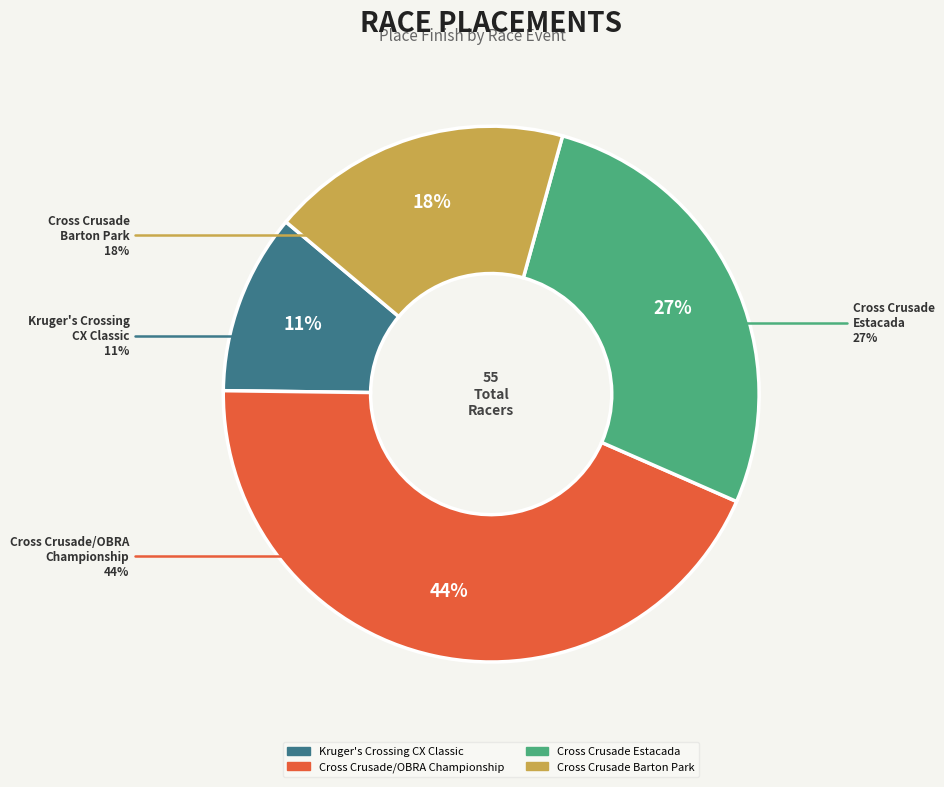

Between Cross Crusade - Barton Park and Cross Crusade - Estacada, which is larger?

Cross Crusade - Estacada